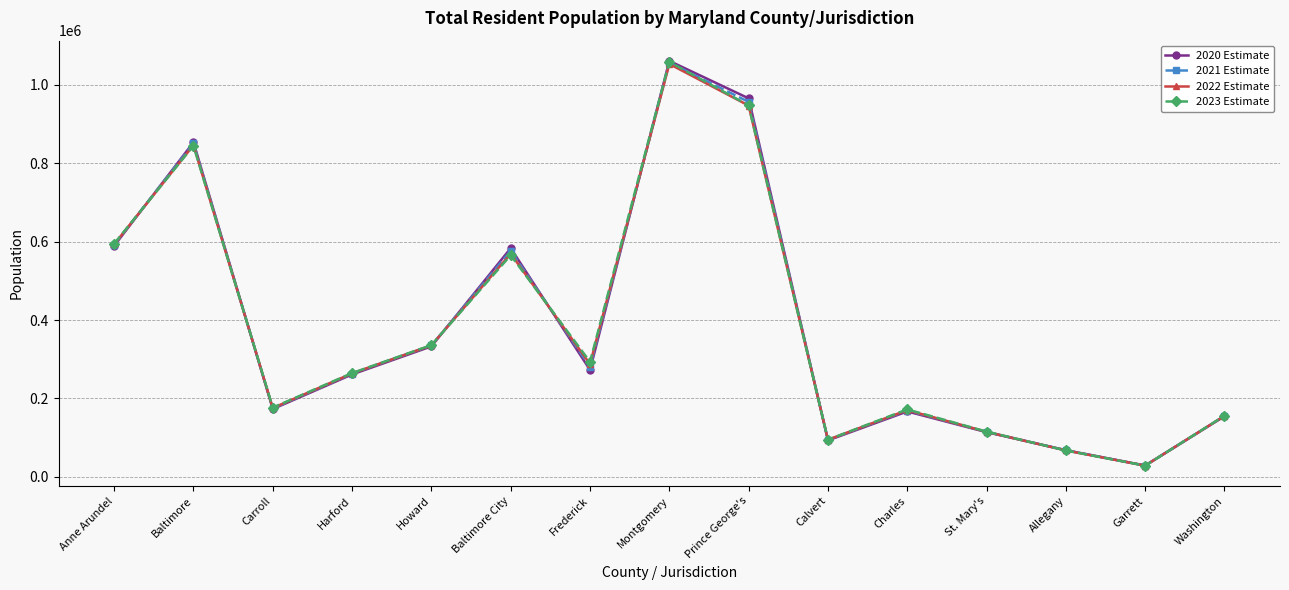

How many lines are shown in the chart?

4